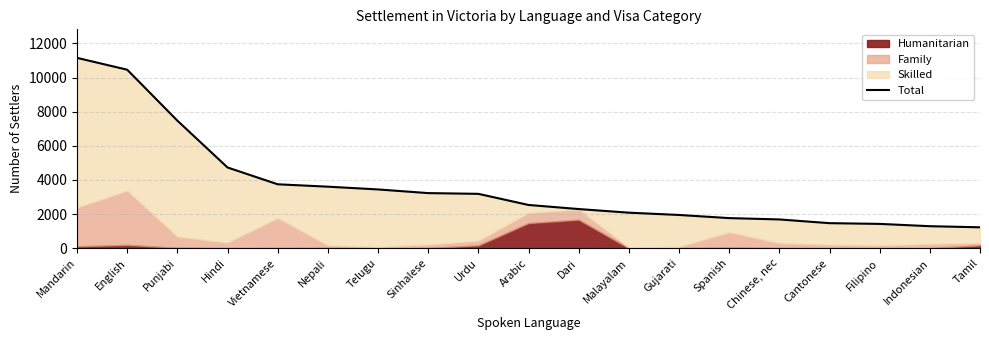

What is the maximum value shown in the chart?

11154